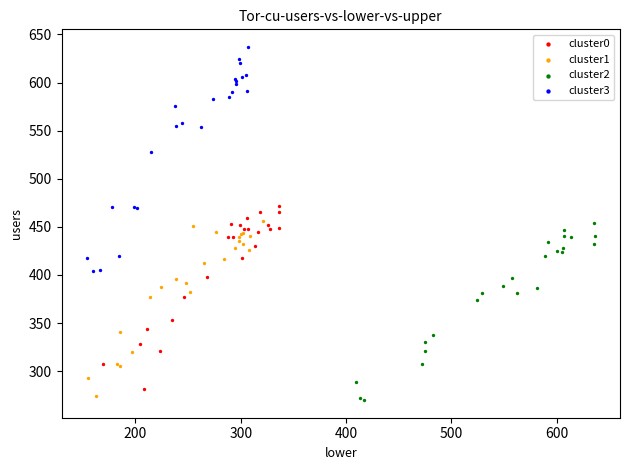

Which series reaches the maximum Y coordinate?

cluster3